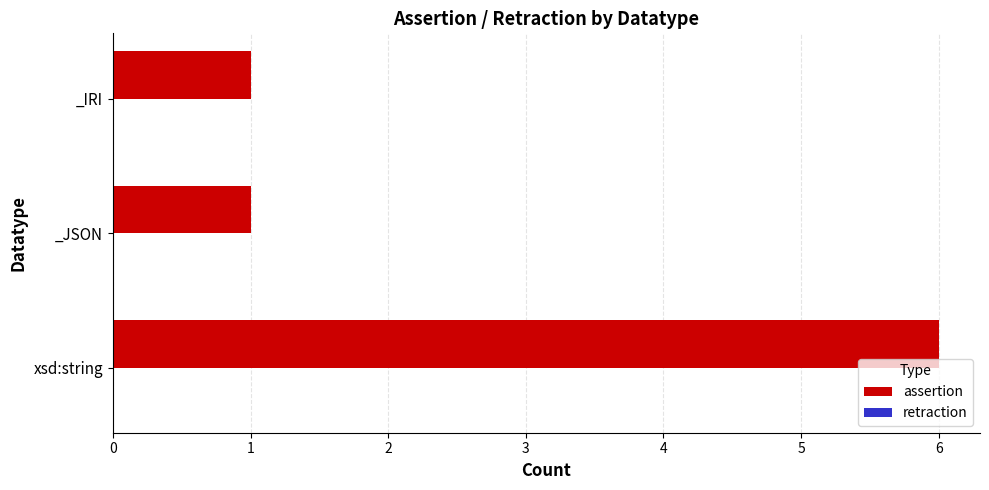

Approximately how many times larger is the value at xsd:string compared to _JSON?

6.0